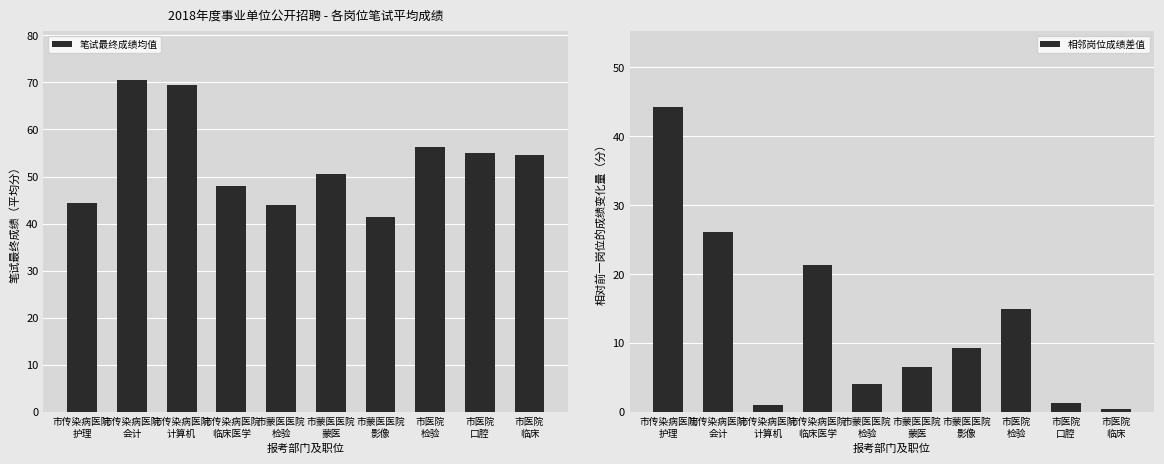

What is the smallest value displayed?

0.5